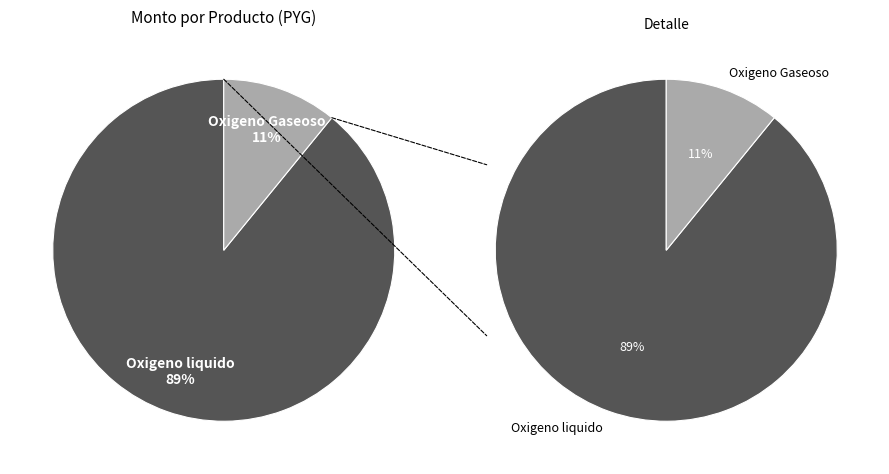

What is the change in value from Oxigeno liquido to Oxigeno Gaseoso?

-3993325920